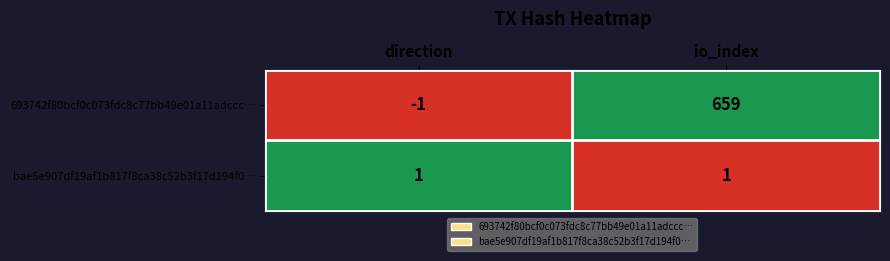

Reading left to right, what are all the values shown in this chart?

693742f80bcf0c073fdc8c77bb49e01a11adccc…: -1	659
bae5e907df19af1b817f8ca38c52b3f17d194f0…: 1	1